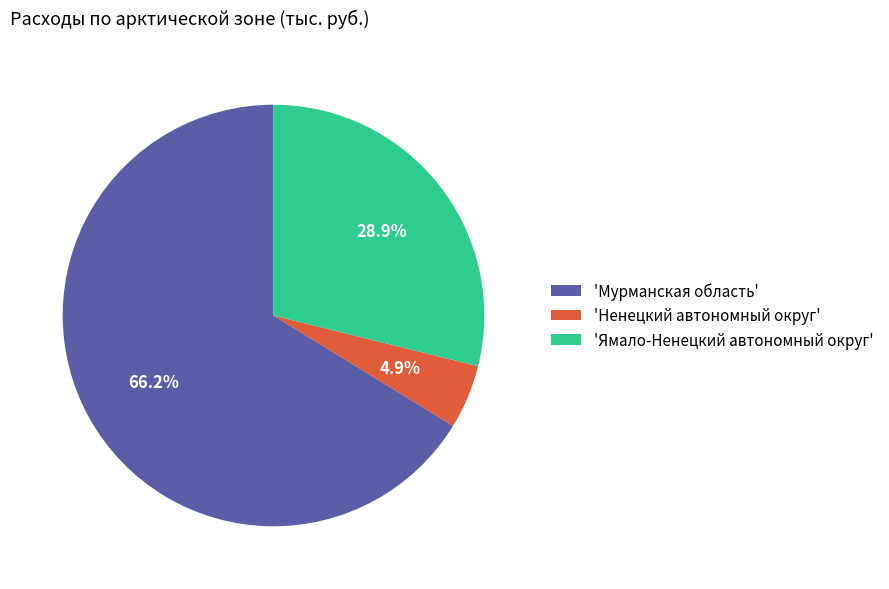

Rank the categories by value from lowest to highest.

'Ненецкий автономный округ', 'Ямало-Ненецкий автономный округ', 'Мурманская область'